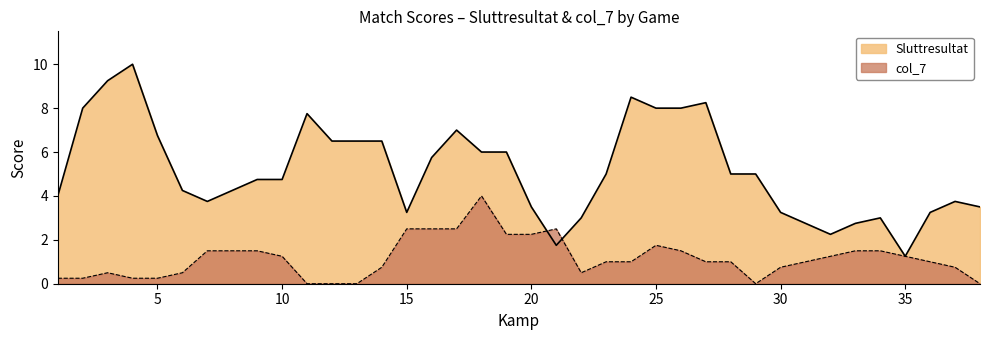

Where does the Sluttresultat series first go above 4?

2